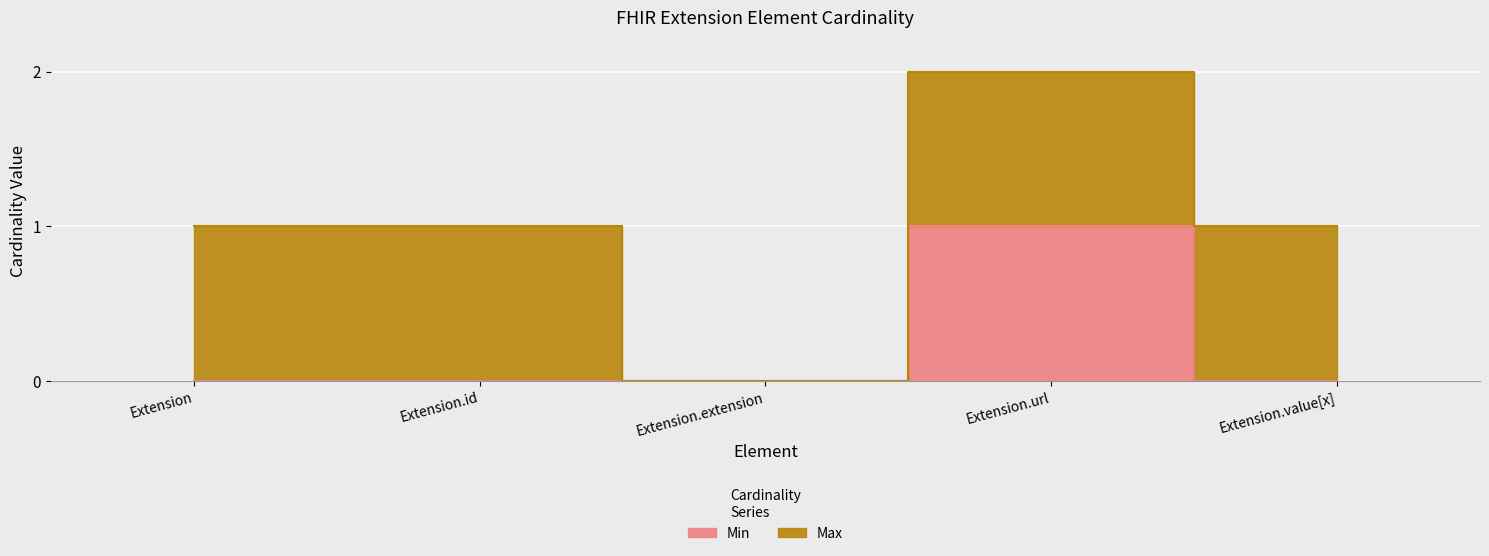

Where is the data nearest to the value 0?

Extension